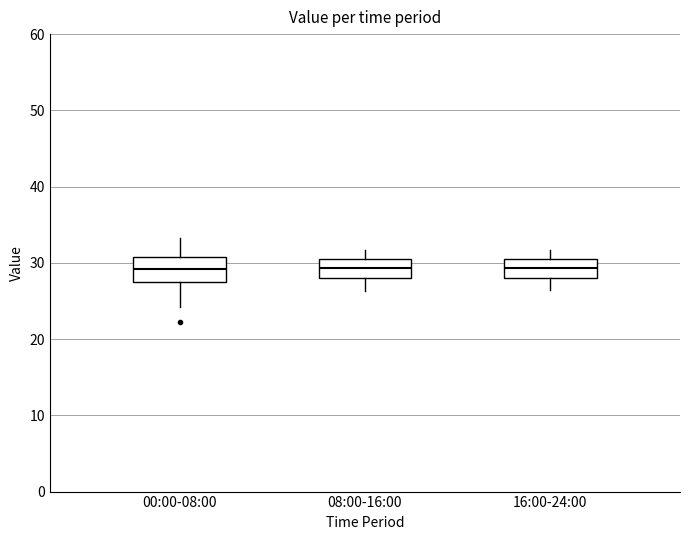

Where is the lower edge of the box for 08:00-16:00 on the y-axis? The values are not printed on the chart, so give them approximately, as read against the axis.

28